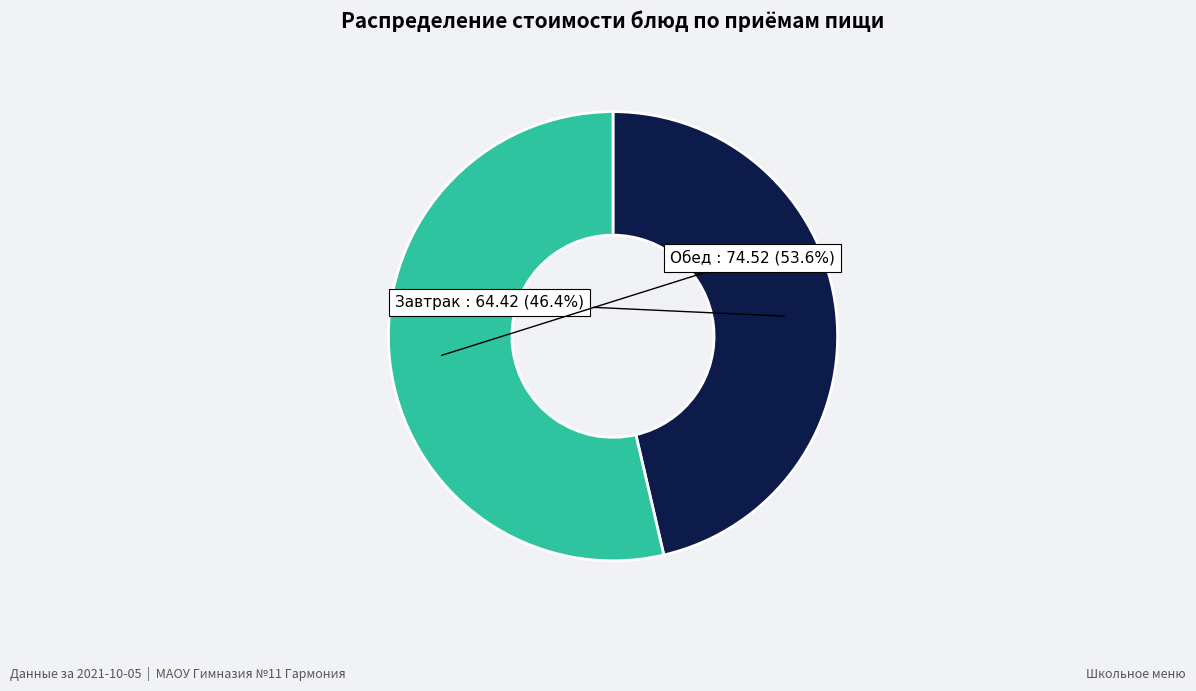

What is the ratio of the value at Завтрак to the value at Обед?

0.9